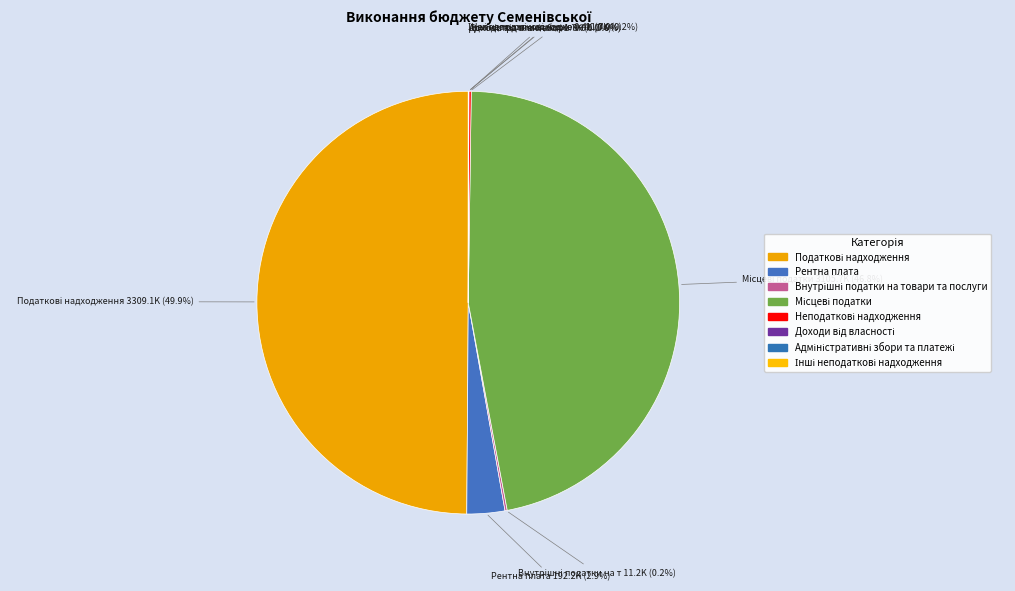

What percentage is NOT represented by Рентна плата?

97.1%